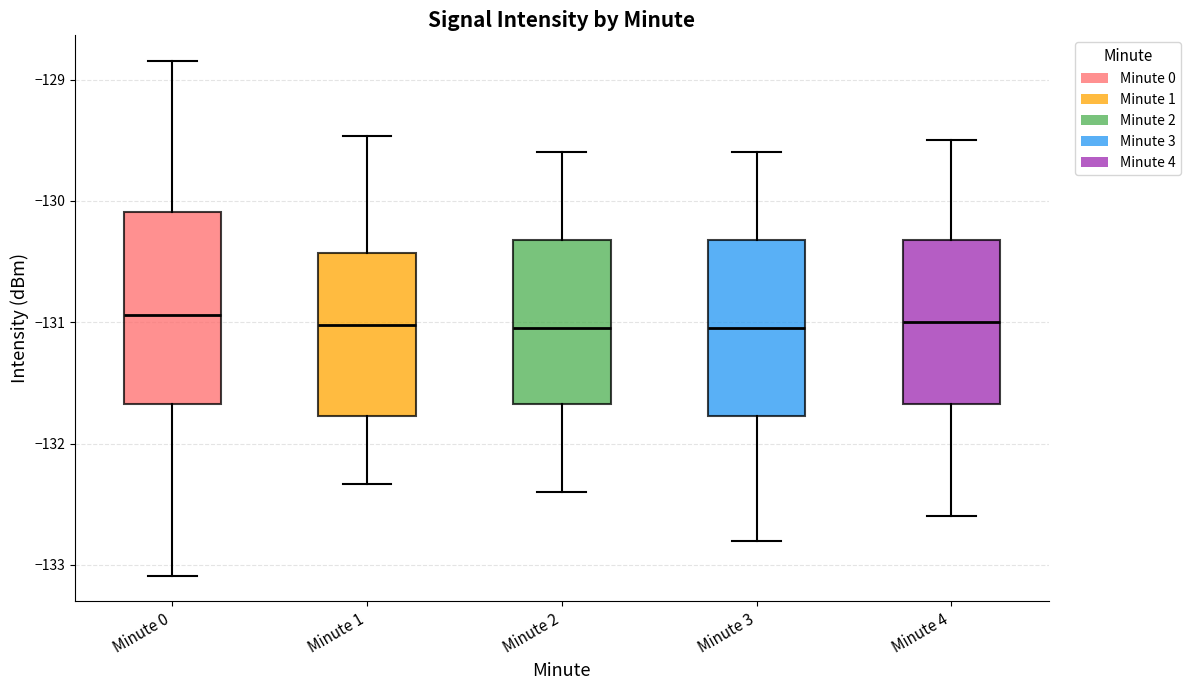

Reading left to right, transcribe this box plot: for each box, give where its median line is, the range the box spans, and where its two whiskers end, as read against the y-axis. The values are not printed on the chart, so give them approximately, as read against the axis.

Minute 0: median -130.9, box -131.7 to -130.1, whiskers -133.1 to -128.8
Minute 1: median -131.0, box -131.8 to -130.4, whiskers -132.3 to -129.5
Minute 2: median -131.0, box -131.7 to -130.3, whiskers -132.4 to -129.6
Minute 3: median -131.0, box -131.8 to -130.3, whiskers -132.8 to -129.6
Minute 4: median -131.0, box -131.7 to -130.3, whiskers -132.6 to -129.5